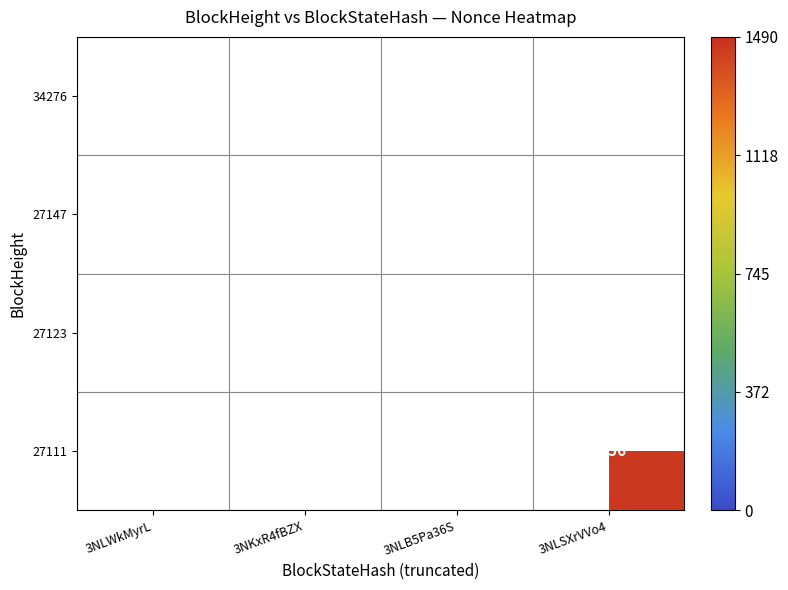

How many categories are shown in the chart?

4